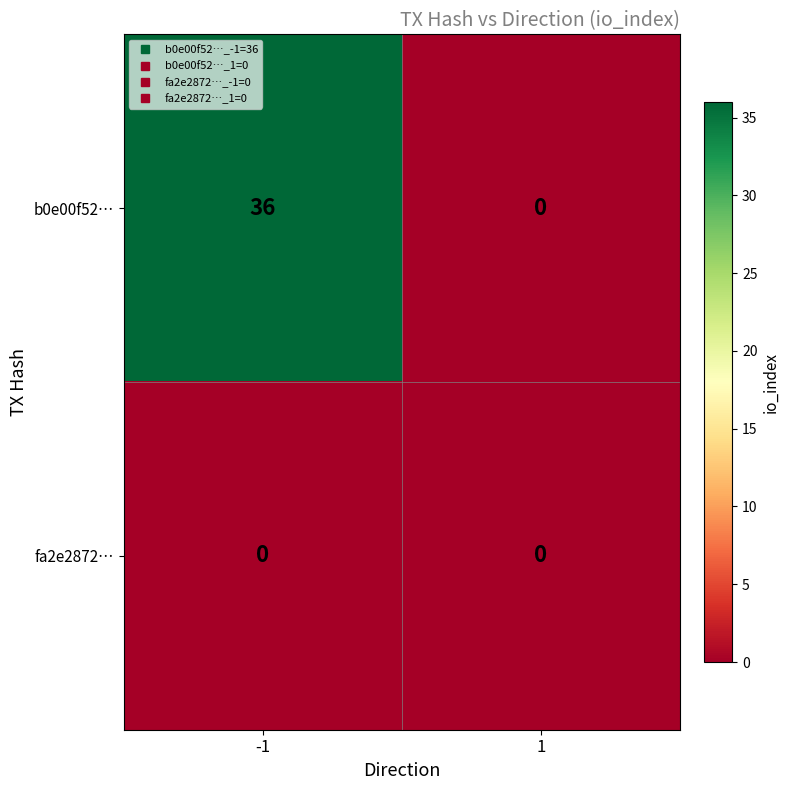

Between -1 and 1, which series saw the biggest shift?

b0e00f52…